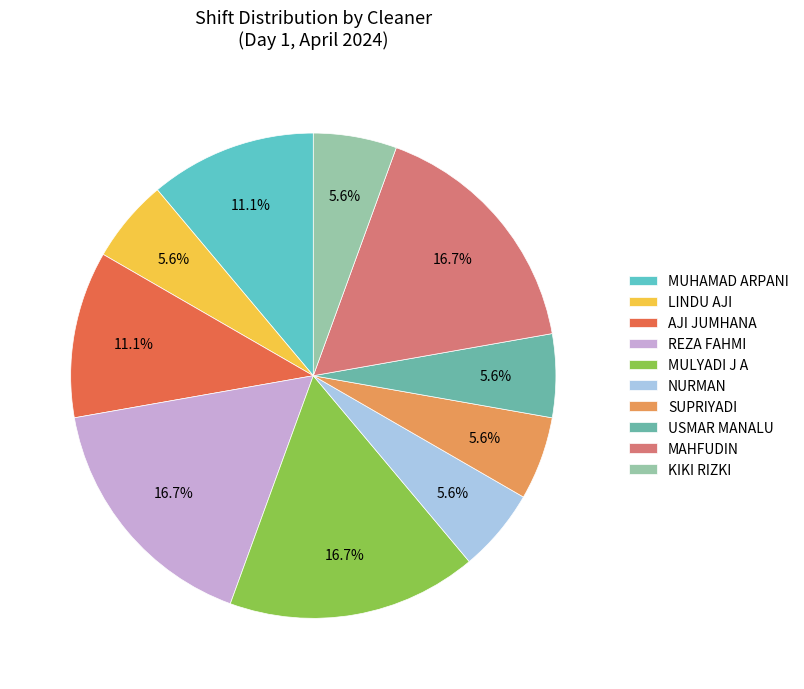

Approximately how many times larger is the value at USMAR MANALU compared to NURMAN?

1.0